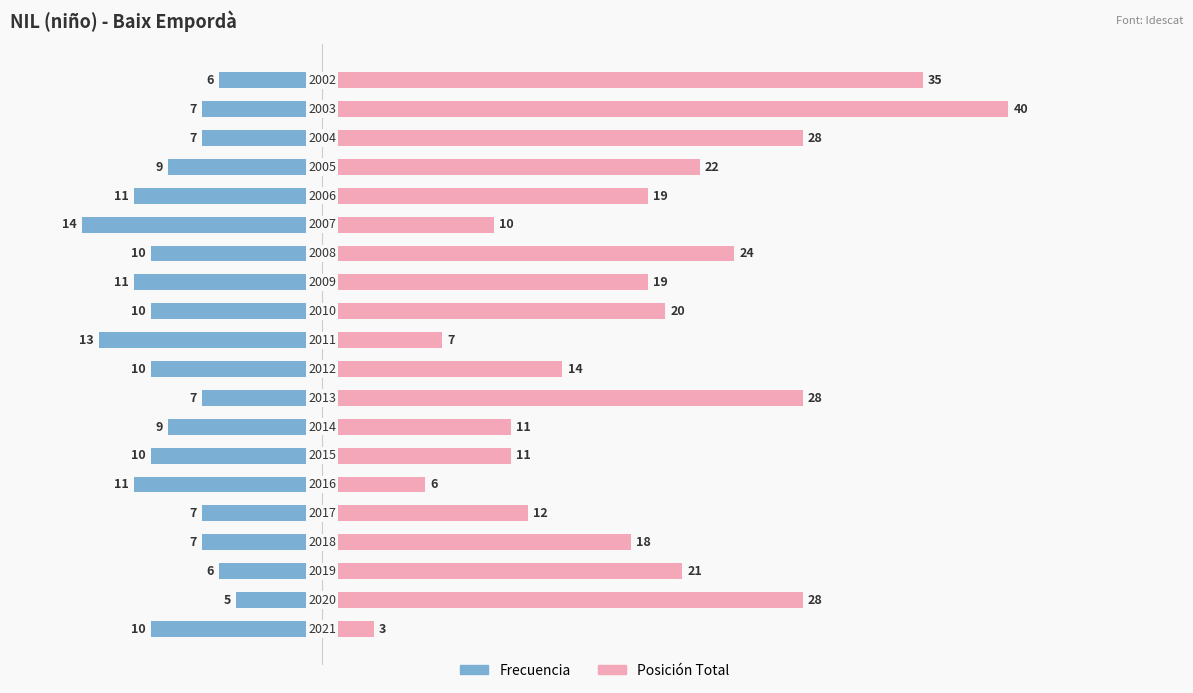

What are all the series names shown in the legend?

Frecuencia, Posición Total